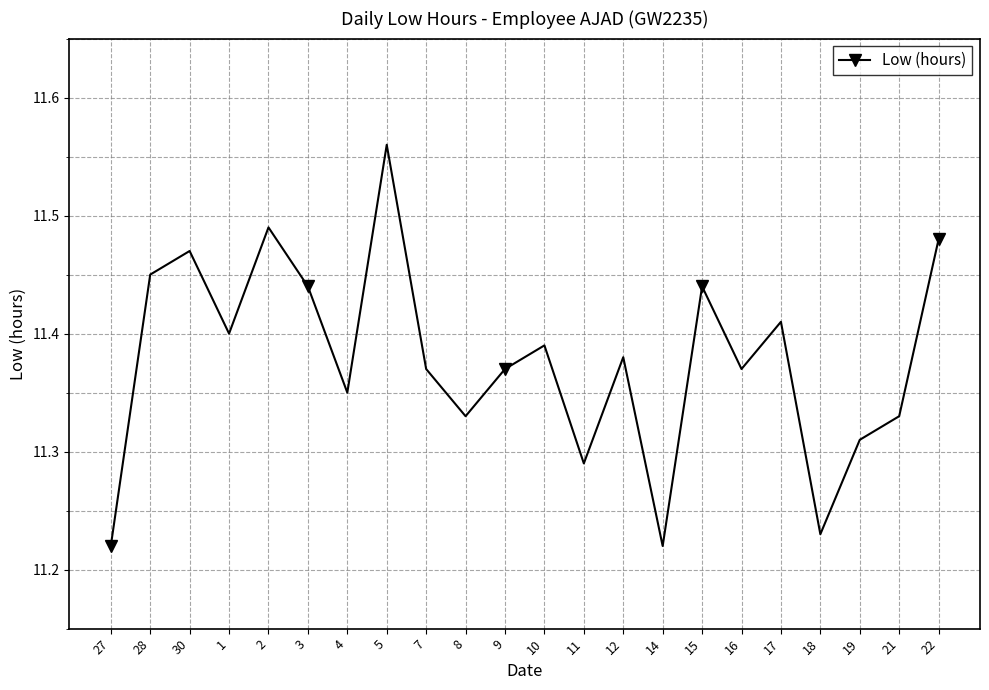

What is the sum of all values?

250.3